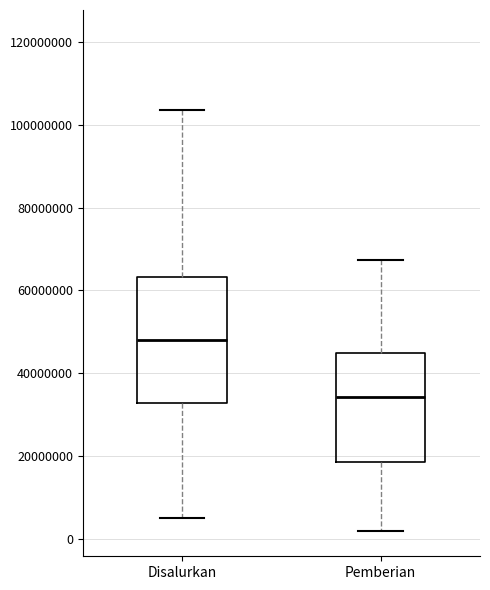

Which box has the lowest median line?

Pemberian